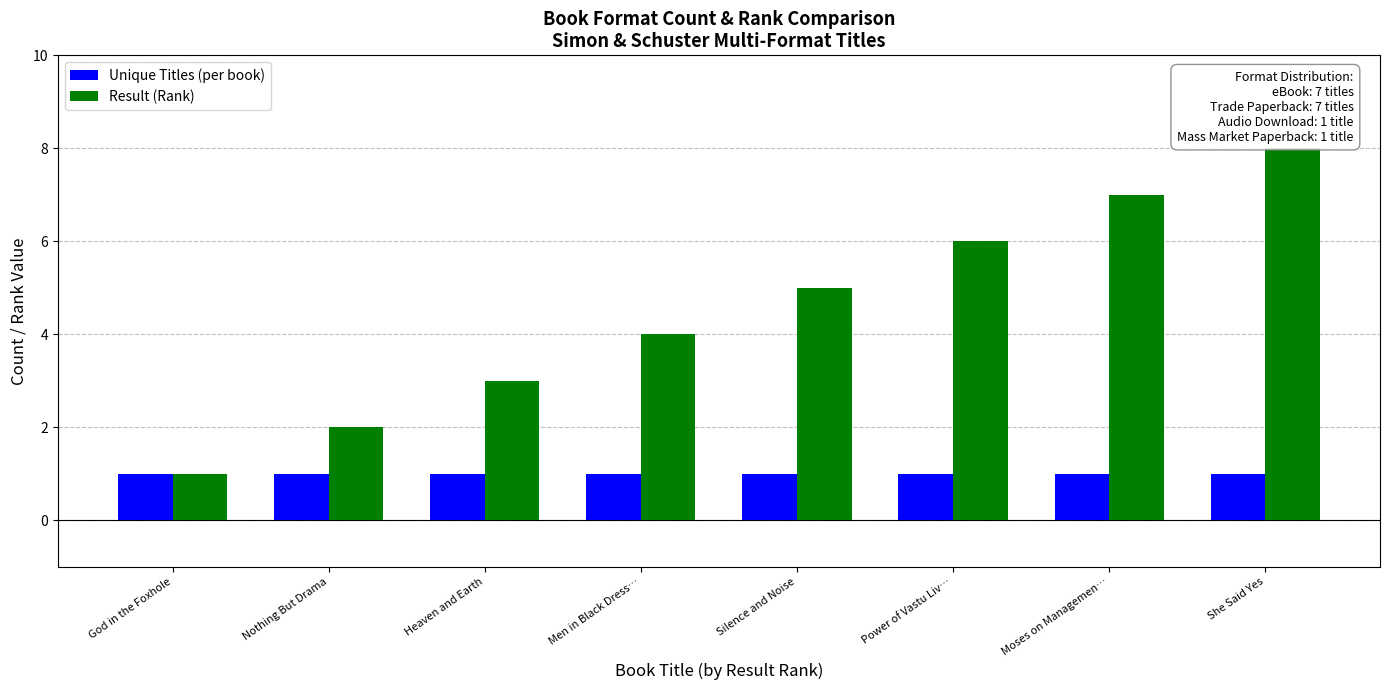

Which series has the largest total across all categories?

Result (Rank)